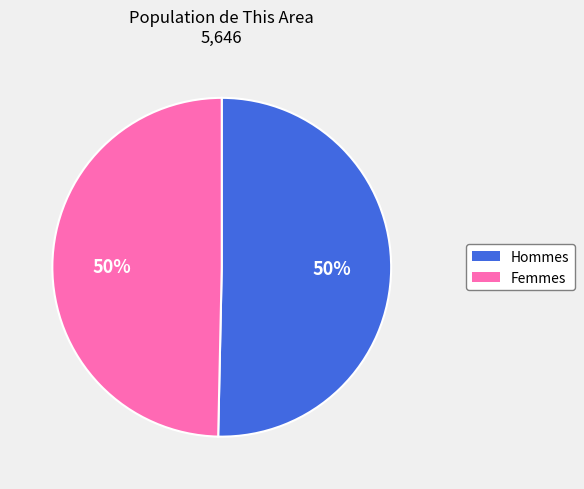

Count the number of slices in the pie.

2